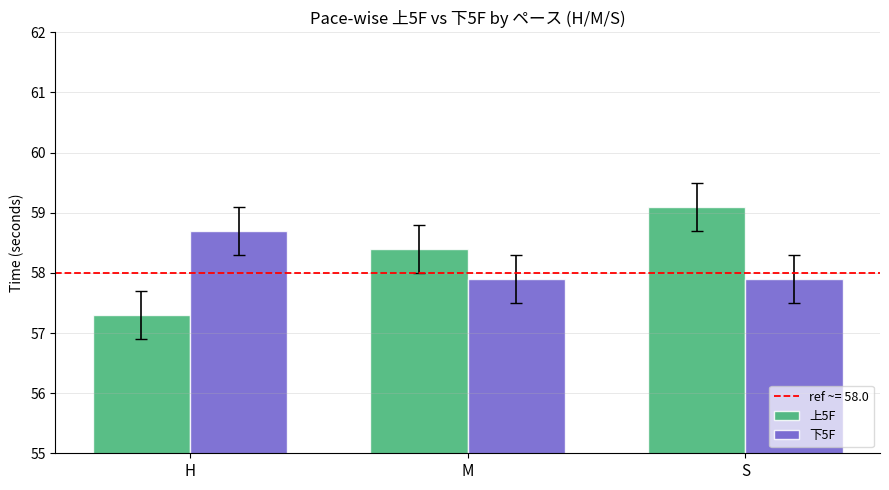

List the series in order of their overall mean, highest first.

上5F, 下5F